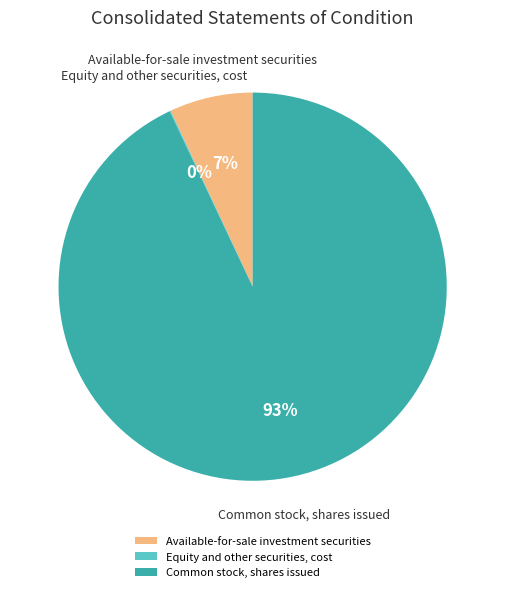

To the nearest percent, what is the difference between the largest and smallest slice percentages?

93%